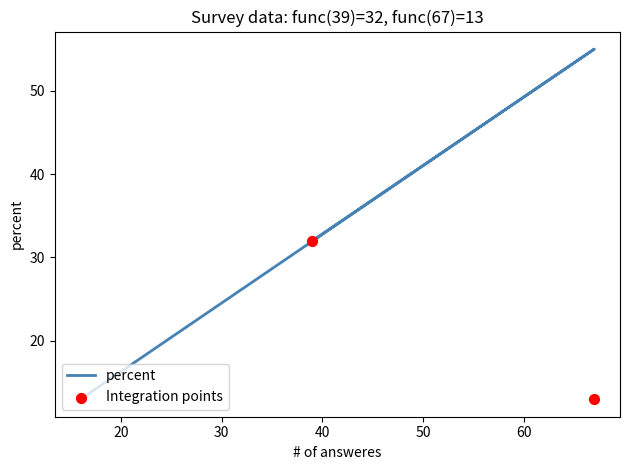

What is the change in value from 39 to 16?

-19